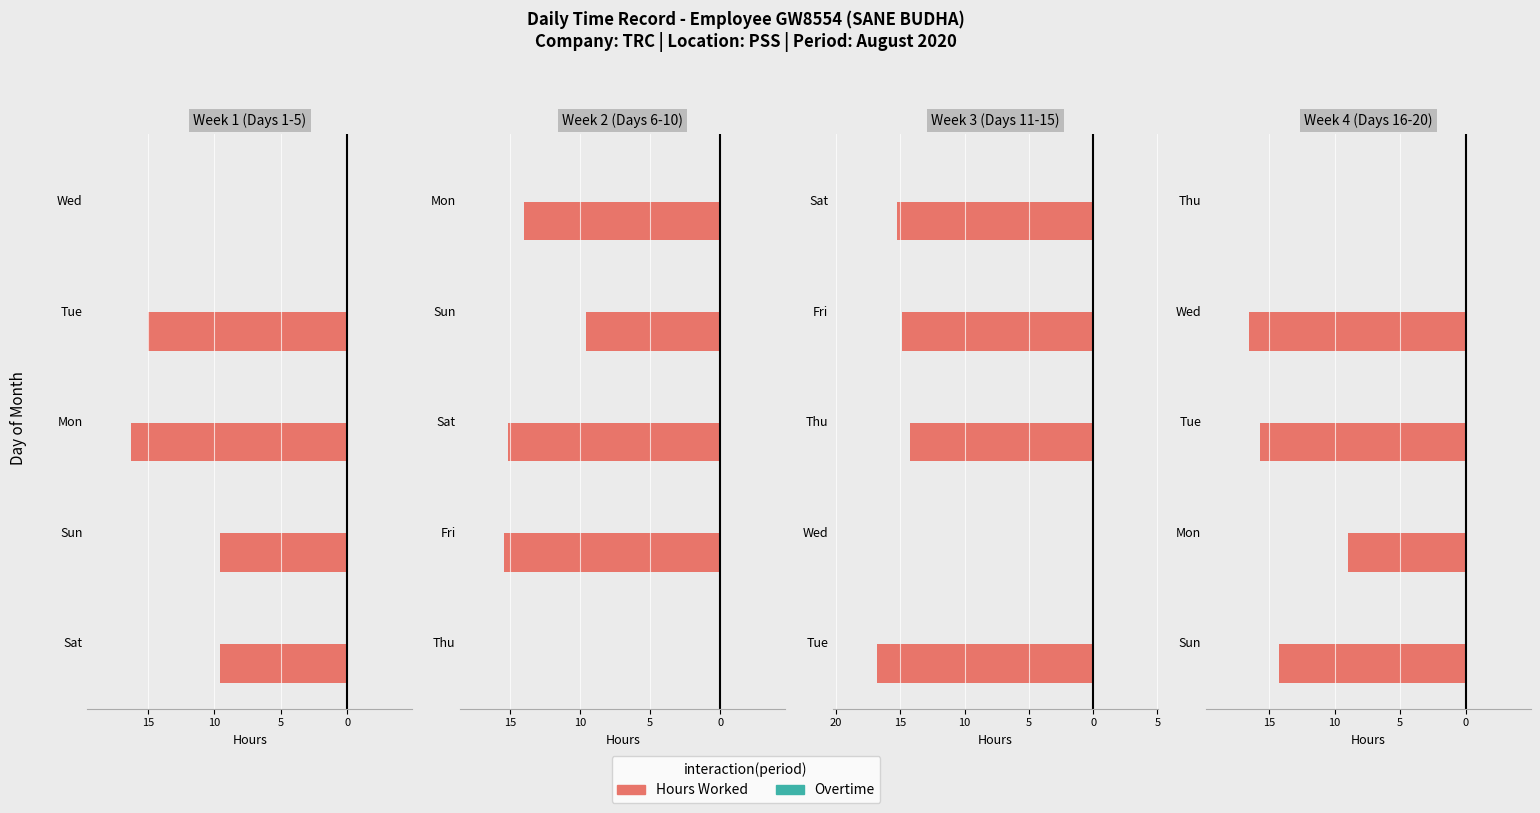

Read the Overtime value at 5.

0.3